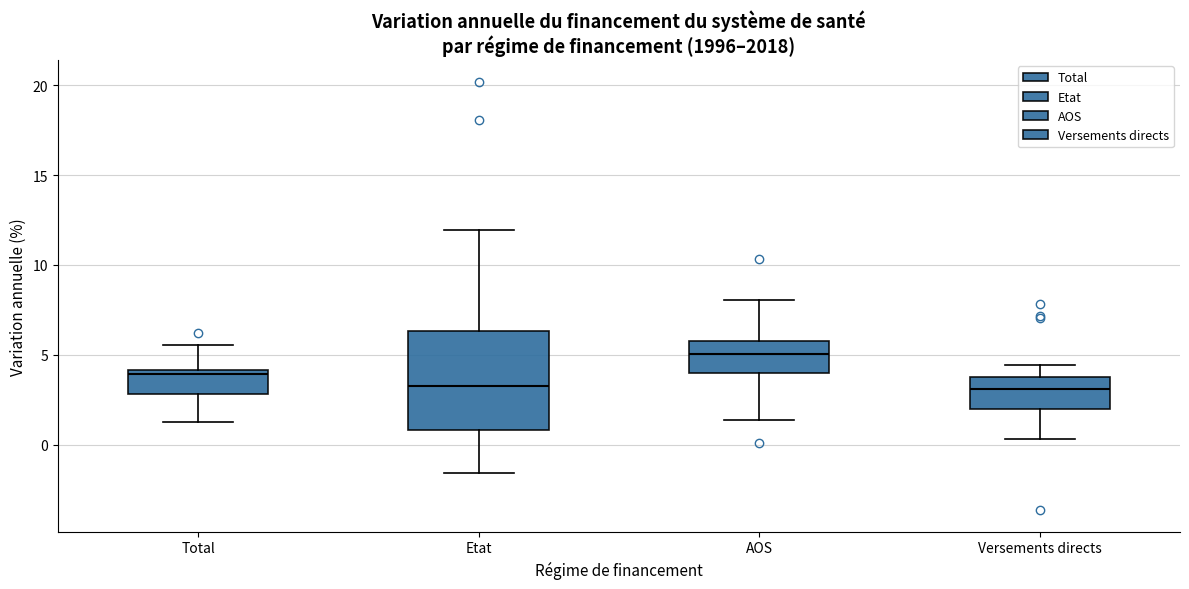

Reading left to right, transcribe this box plot: for each box, give where its median line is, the range the box spans, and where its two whiskers end, as read against the y-axis. The values are not printed on the chart, so give them approximately, as read against the axis.

Total: median 4.0 (just below the box's upper edge), box 3.0 to 4.0, whiskers 1.5 to 5.5
Etat: median 3.5, box 1.0 to 6.5, whiskers -1.5 to 12.0
AOS: median 5.0, box 4.0 to 6.0, whiskers 1.5 to 8.0
Versements directs: median 3.0, box 2.0 to 3.5, whiskers 0.5 to 4.5